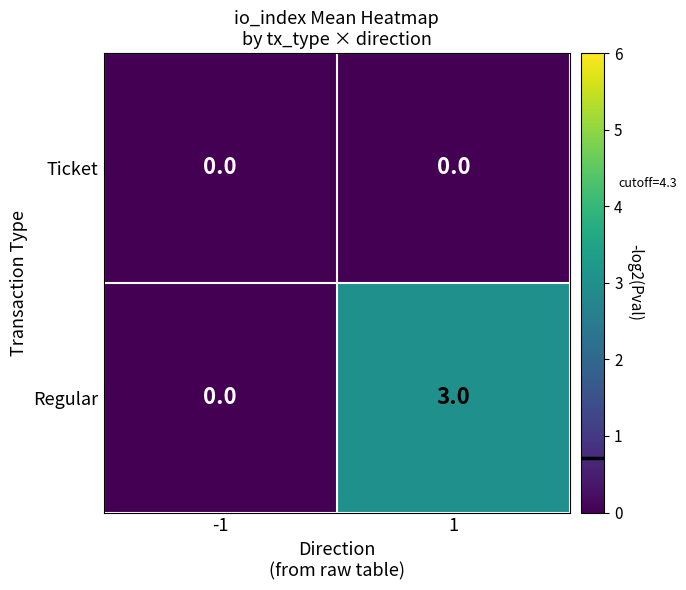

Reading left to right, what are all the values shown in this chart?

Ticket: 0	0
Regular: 0	3